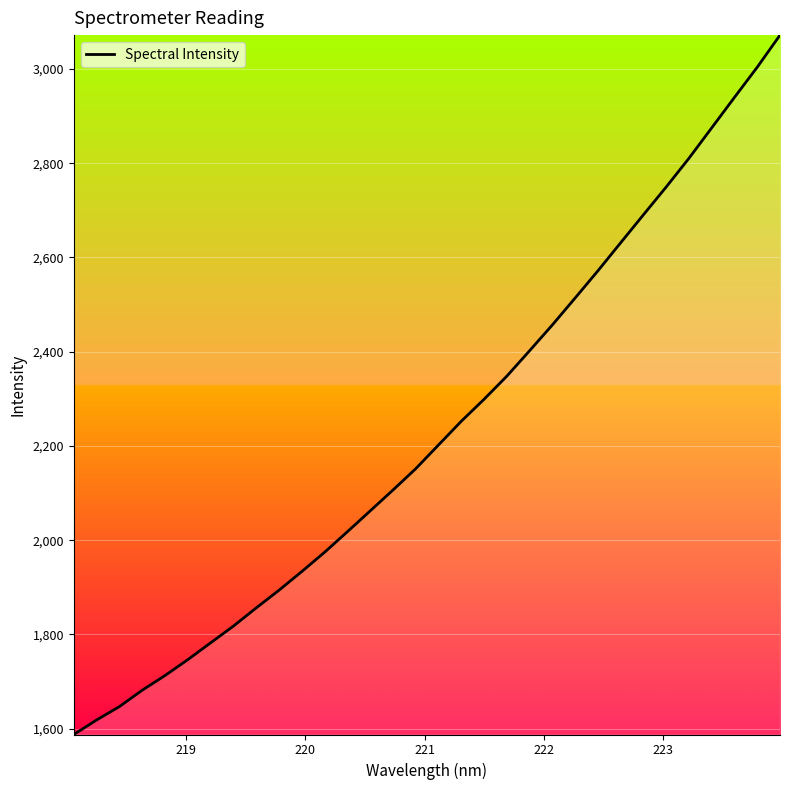

What is the minimum value shown in the chart?

1587.6